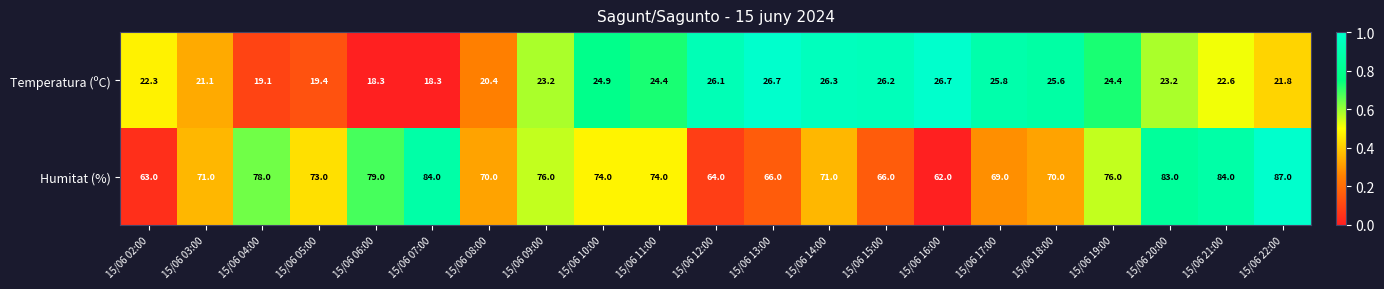

The value of Temperatura (ºC) at 15/06 04:00 is 7.4. True or false?

False